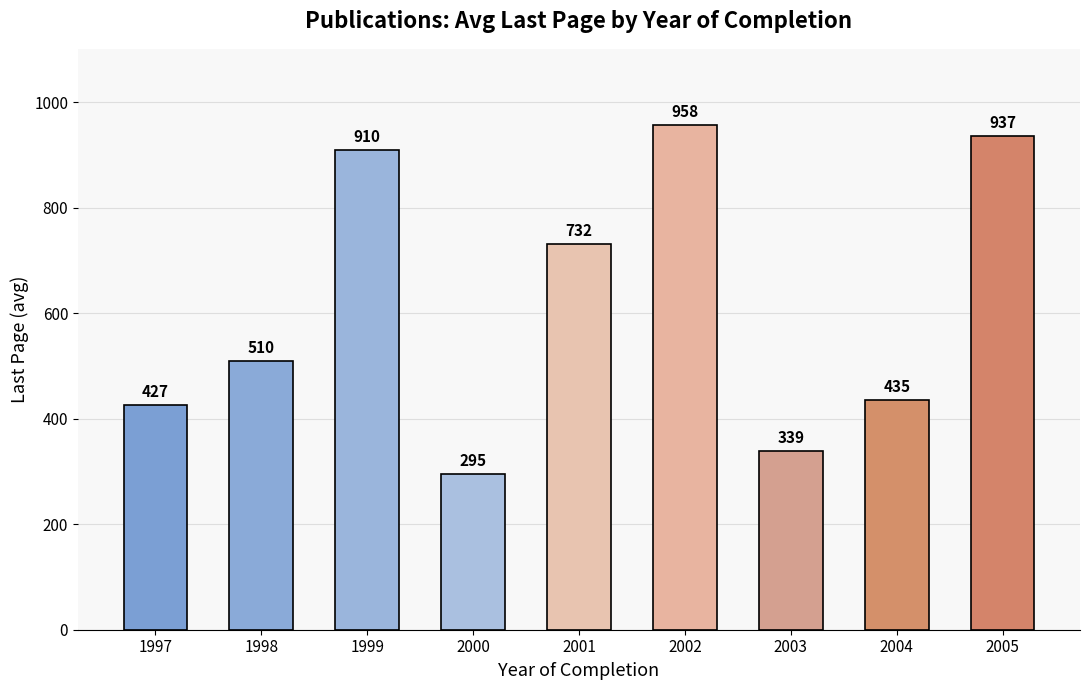

True or false: the data shows 435 at 2004.

True